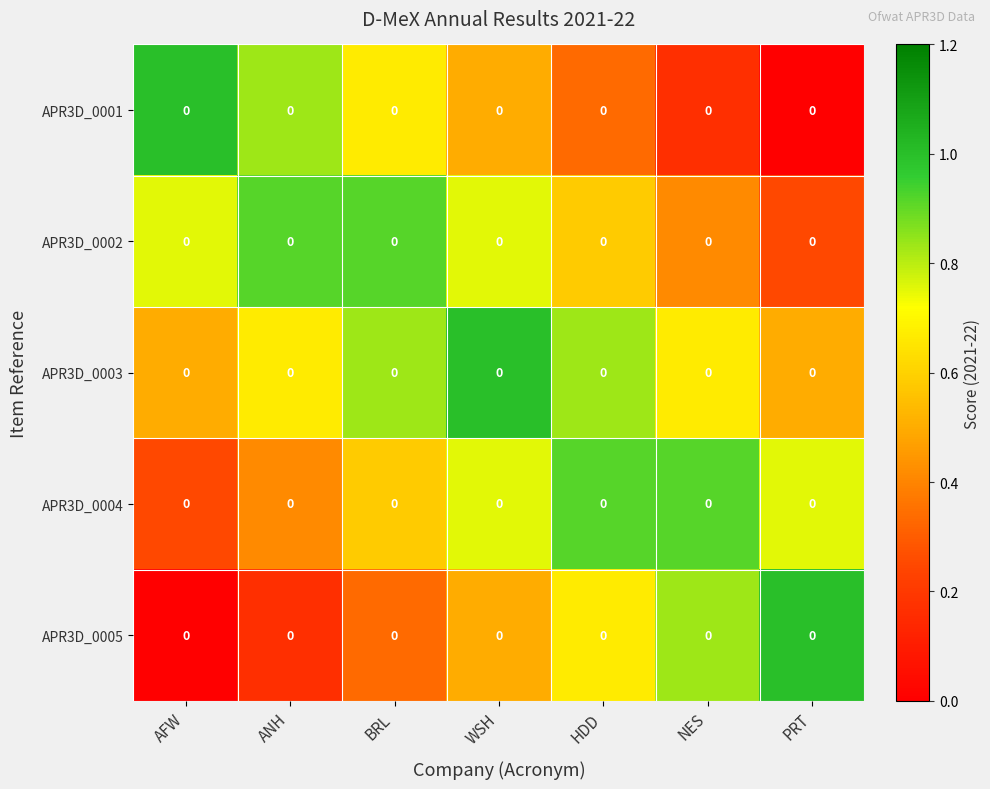

At how many categories does at least one series exceed 0?

7